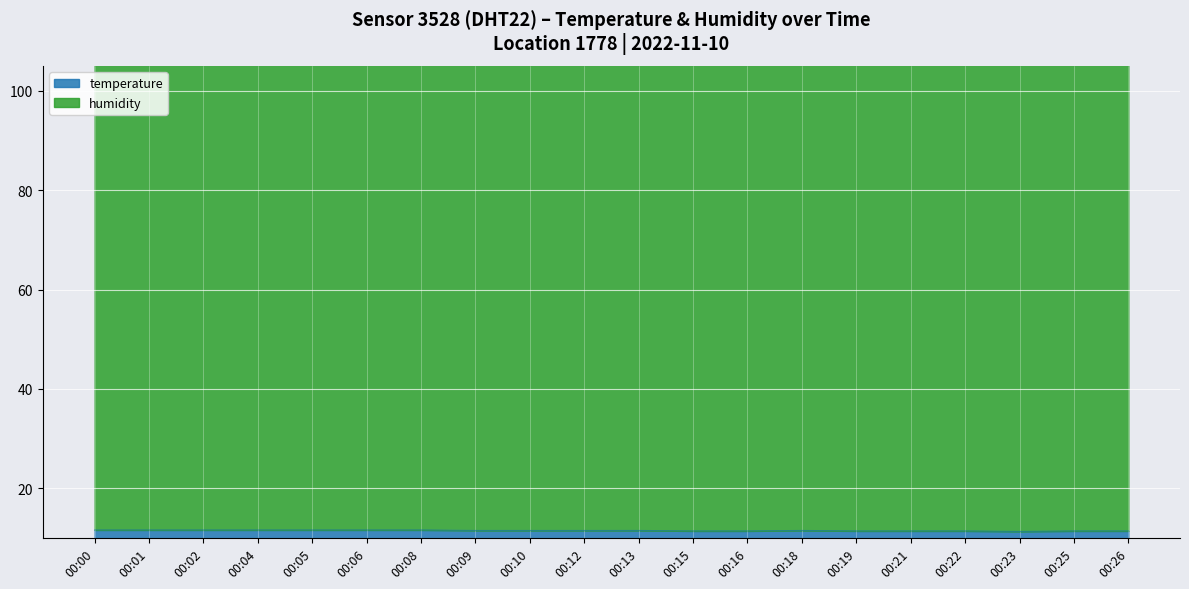

How many interior local valleys (lower than both neighbors) does the data have?

1